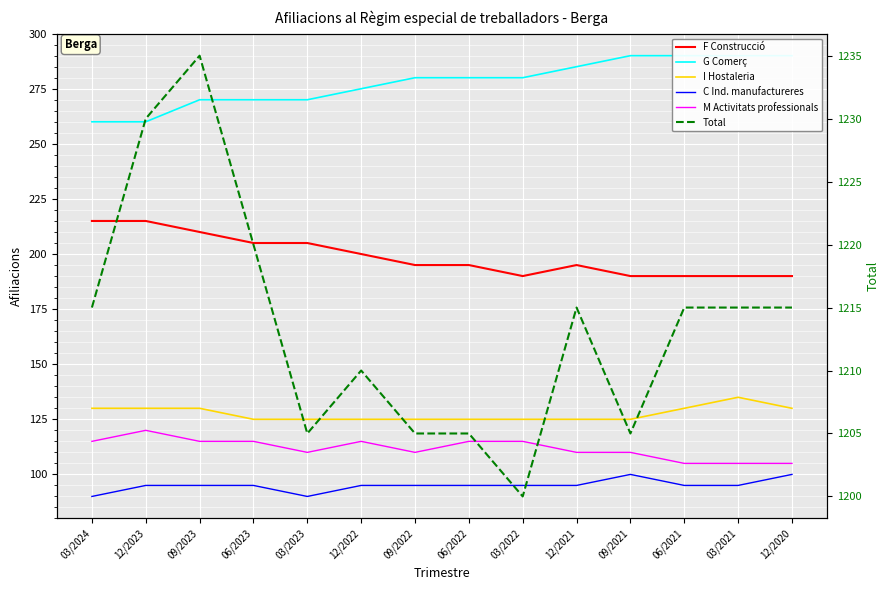

Which category has the lowest value across all series?

03/2024